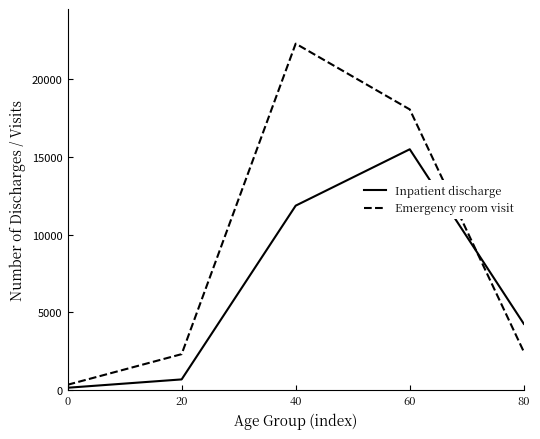

List the series in order of their peak value, lowest first.

Inpatient discharge, Emergency room visit